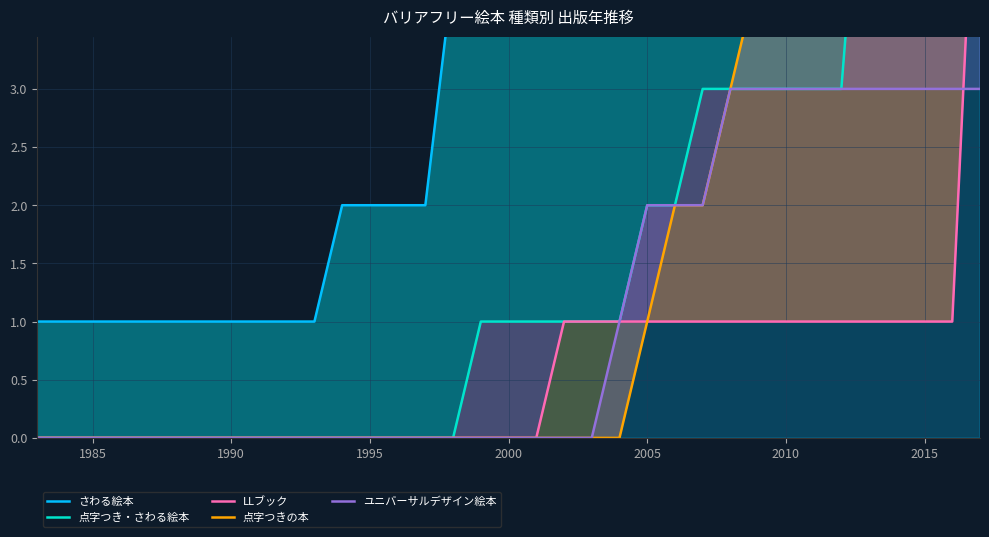

Does the chart display data point markers on the line(s)?

No